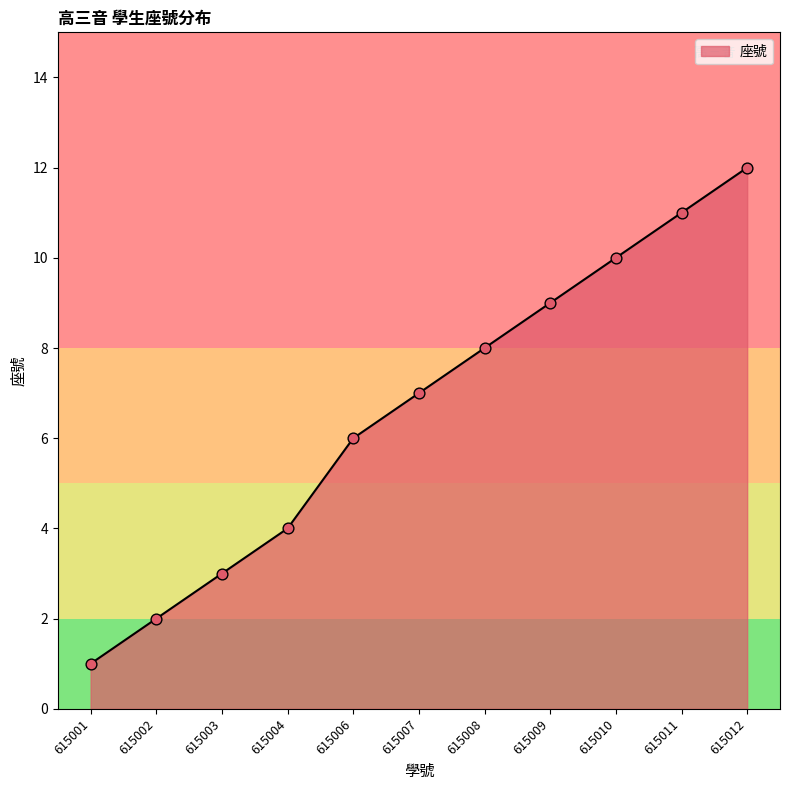

Which has a higher value, 615010 or 615007?

615010